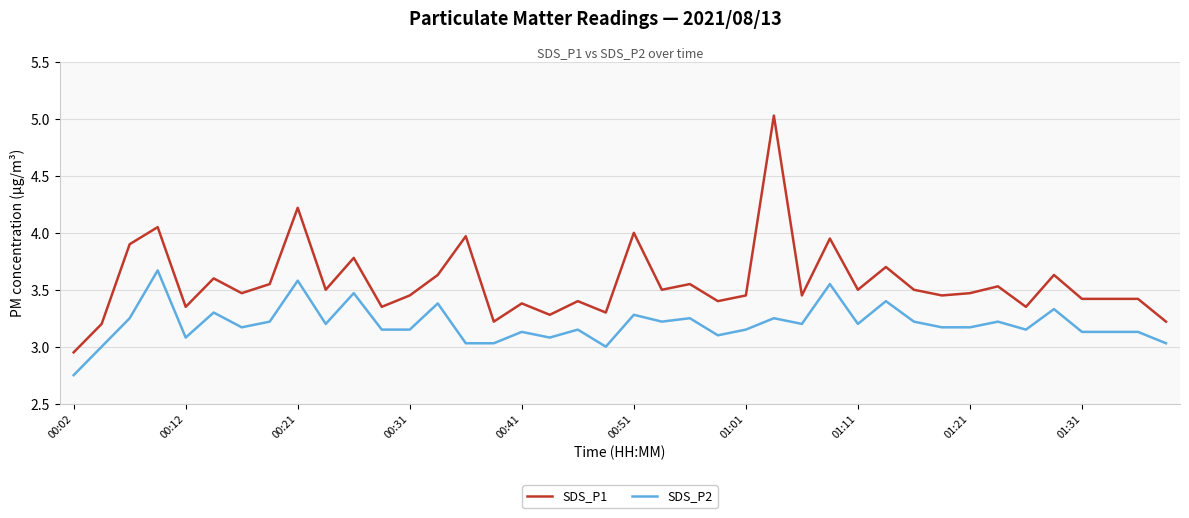

Does the chart display data point markers on the line(s)?

No